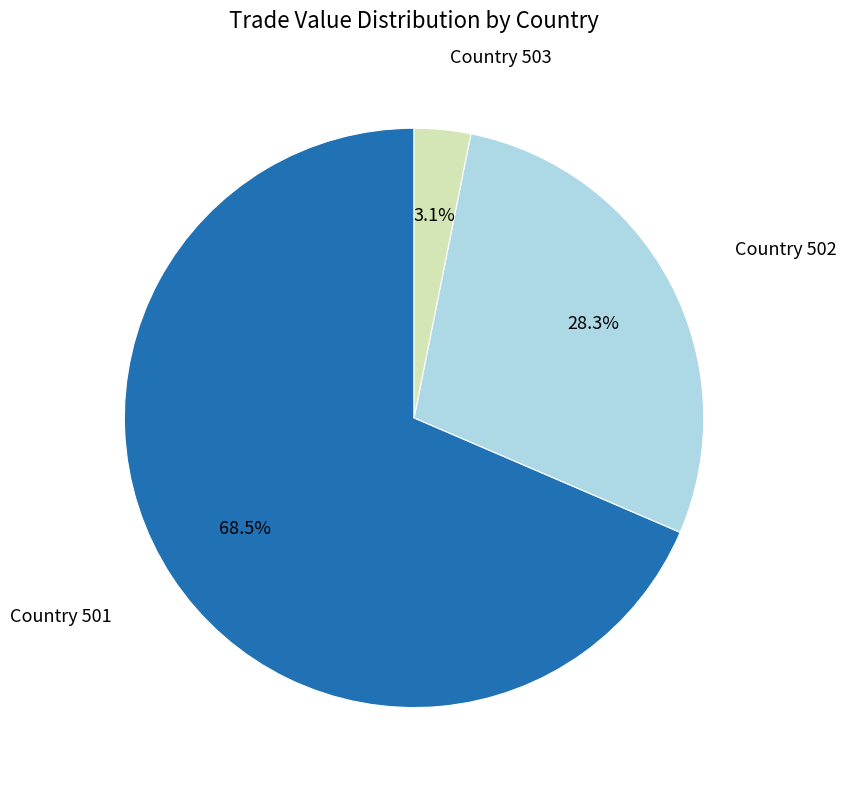

Does any single category account for the majority?

Yes